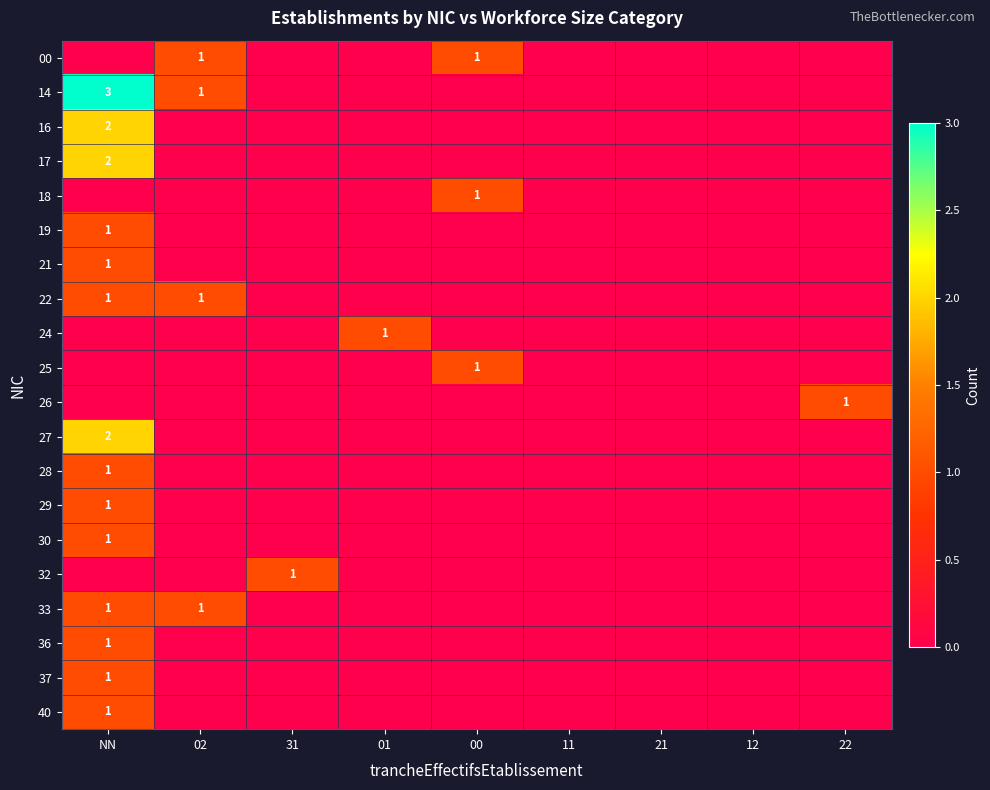

Is it true that 40 equals 0 at NN?

False